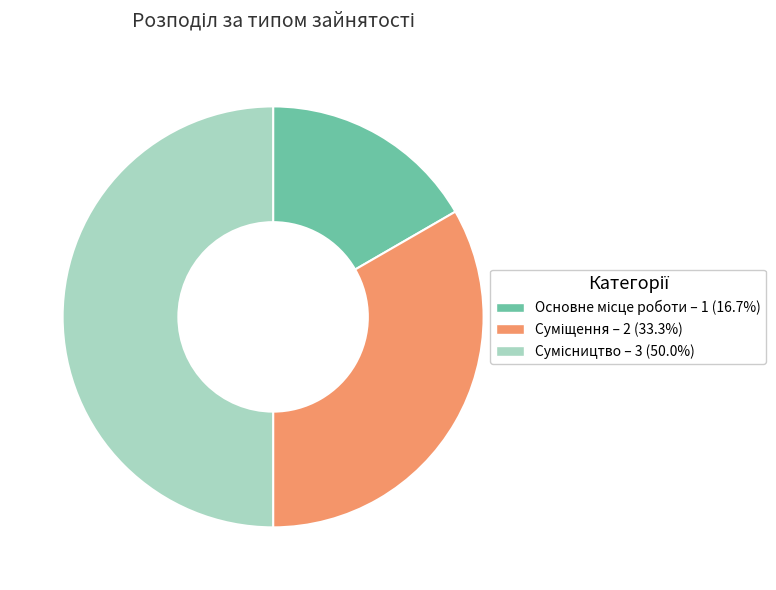

How many segments does this pie chart have?

3